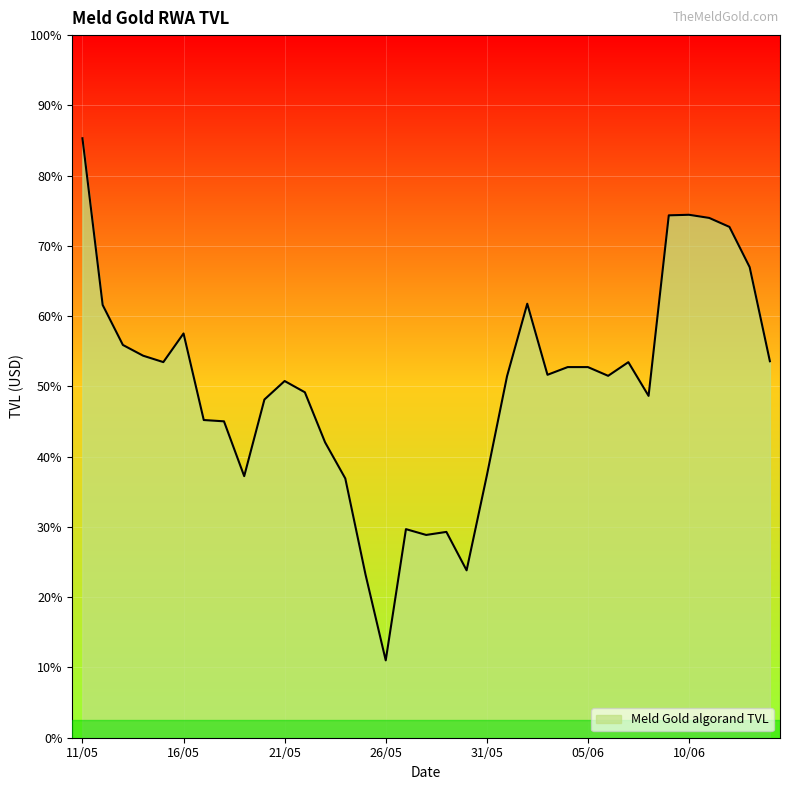

Which label corresponds to the largest value in the chart?

11/05